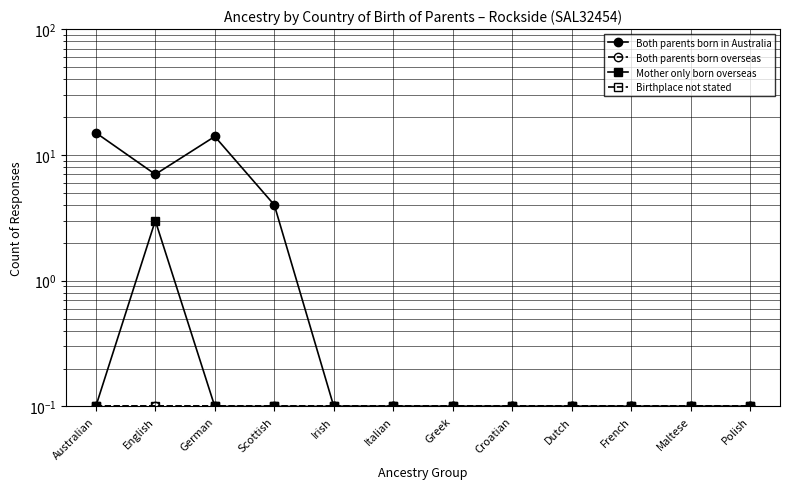

What is the approximate value of Both parents born overseas at German?

0.1